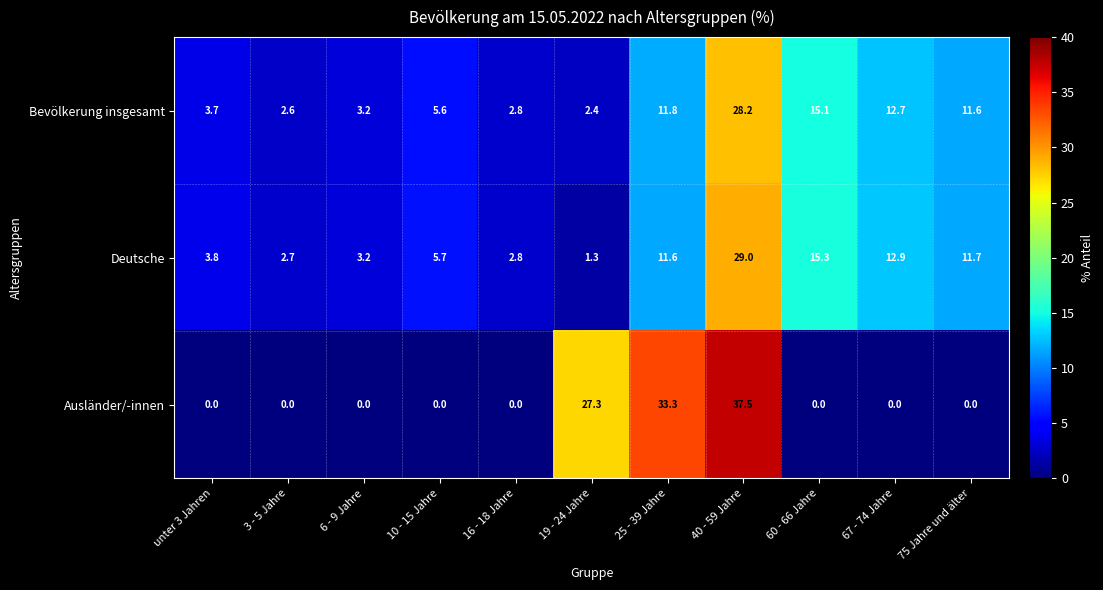

At which category is the sum across all series the highest?

40 - 59 Jahre